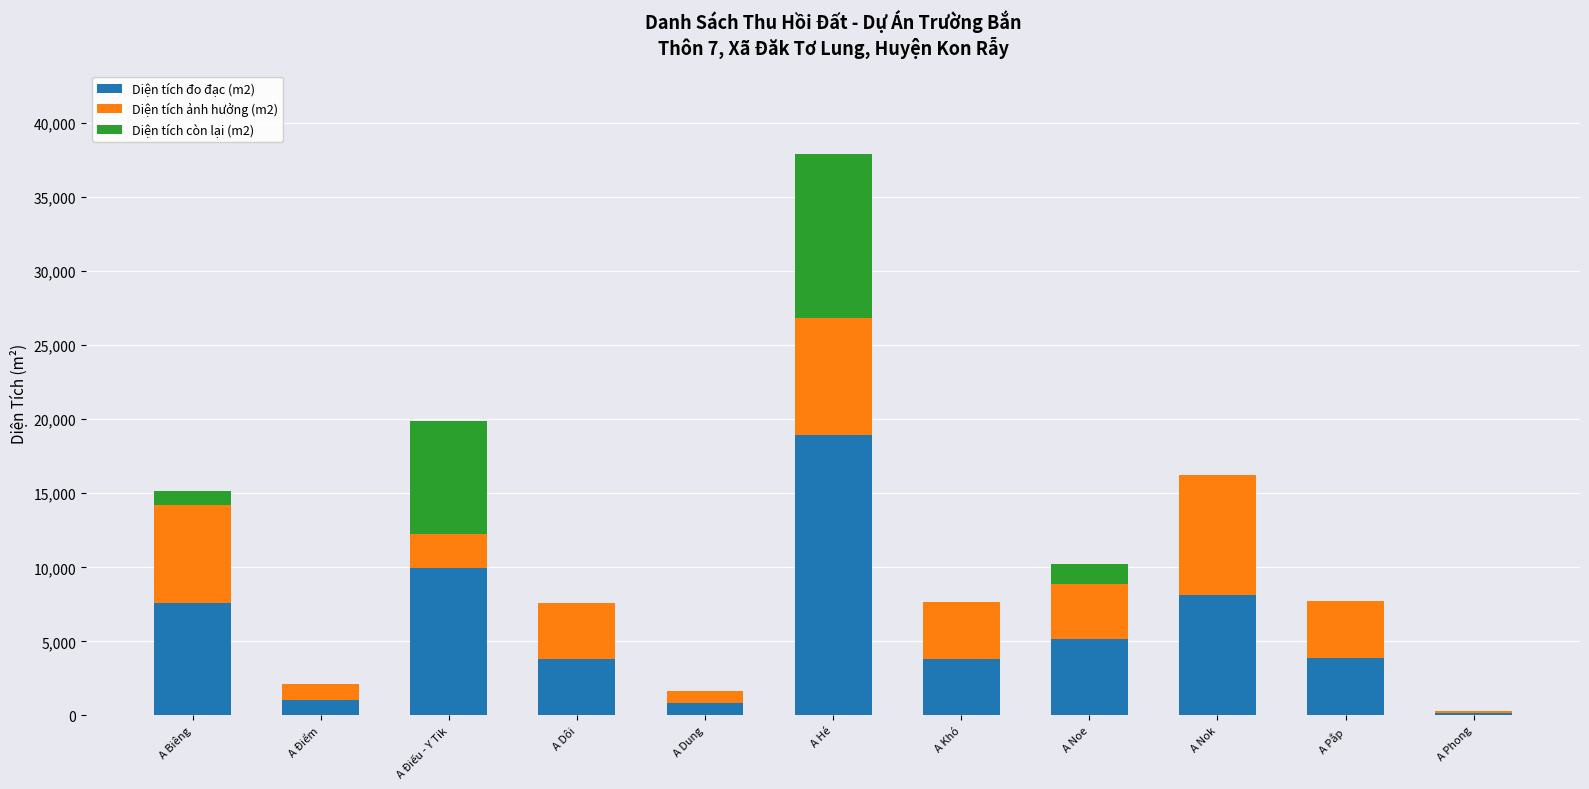

Does the chart contain stacked bars?

Yes